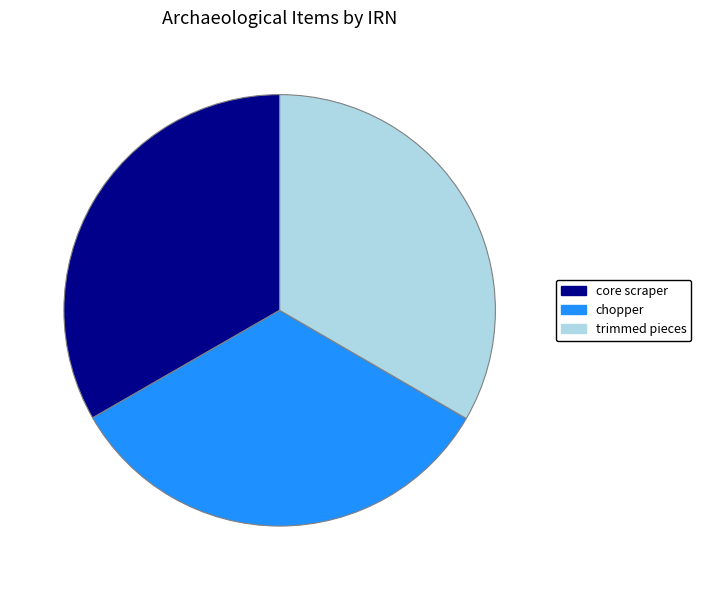

Count the number of slices in the pie.

3